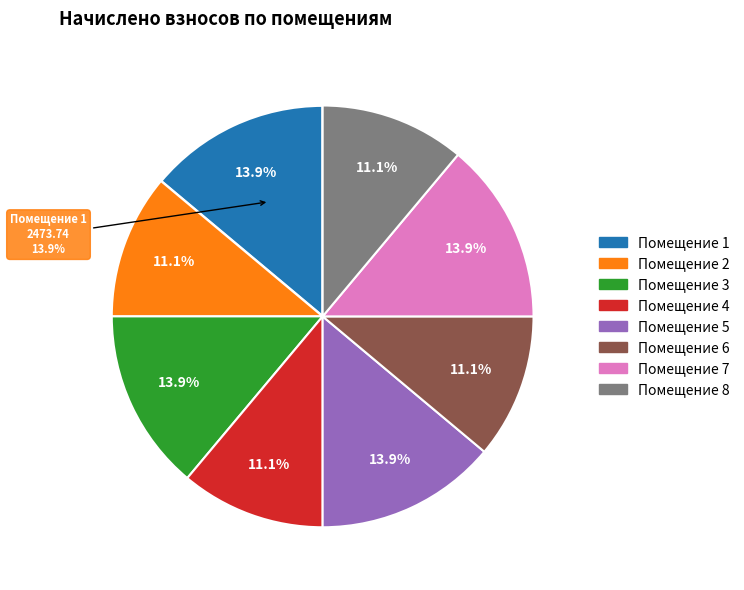

How many segments does this pie chart have?

8